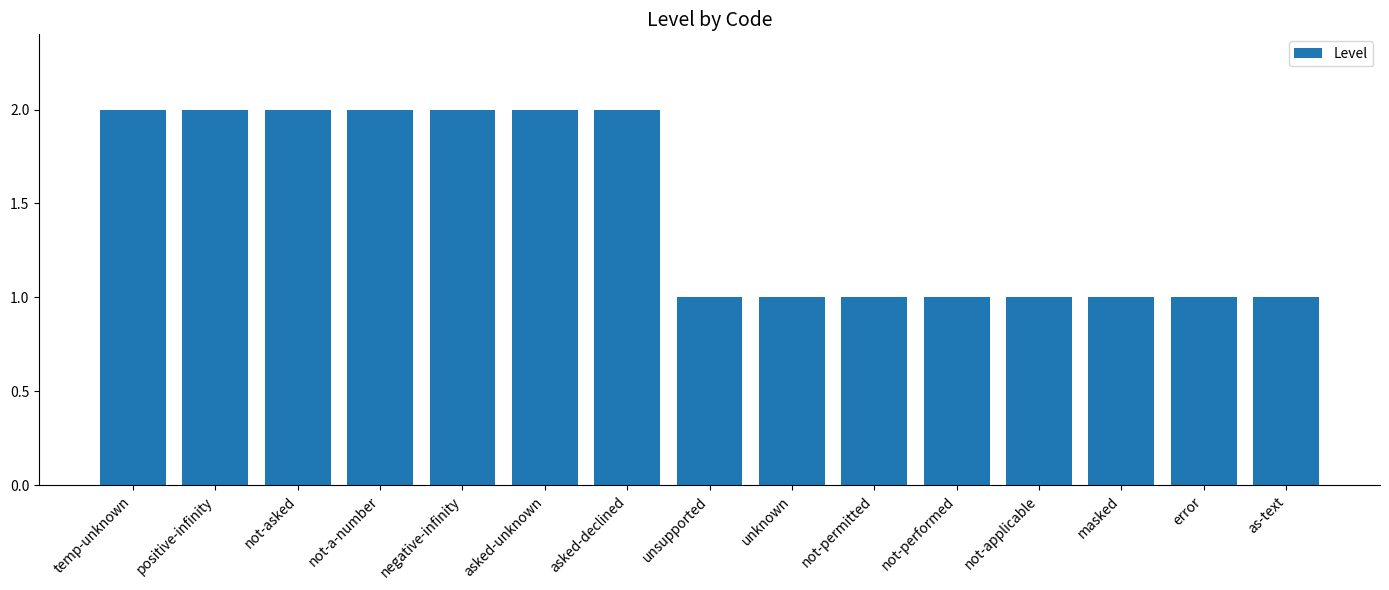

Is it true that the value at asked-unknown is 3?

False